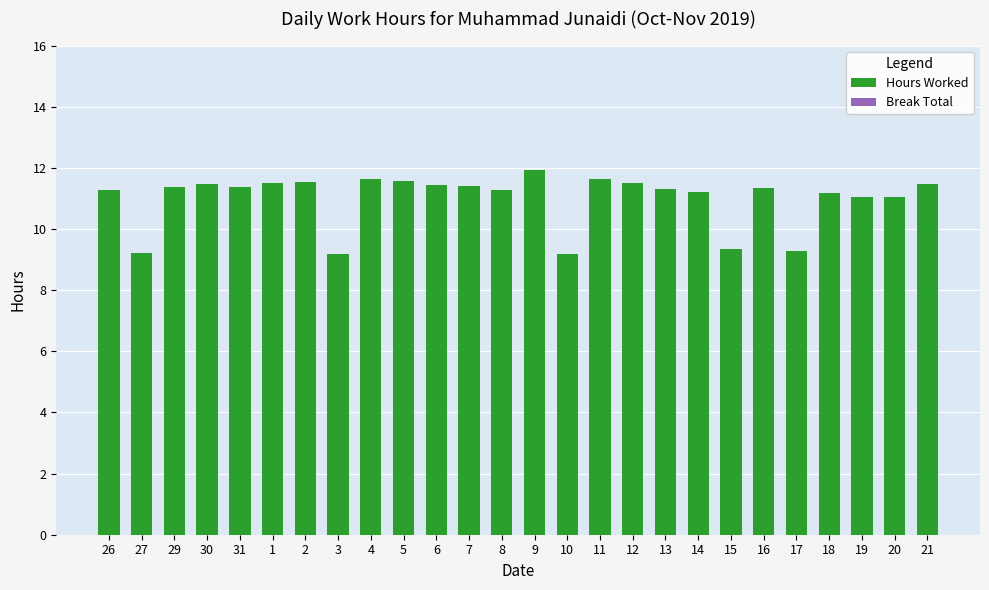

Which label corresponds to the largest value in the chart?

9